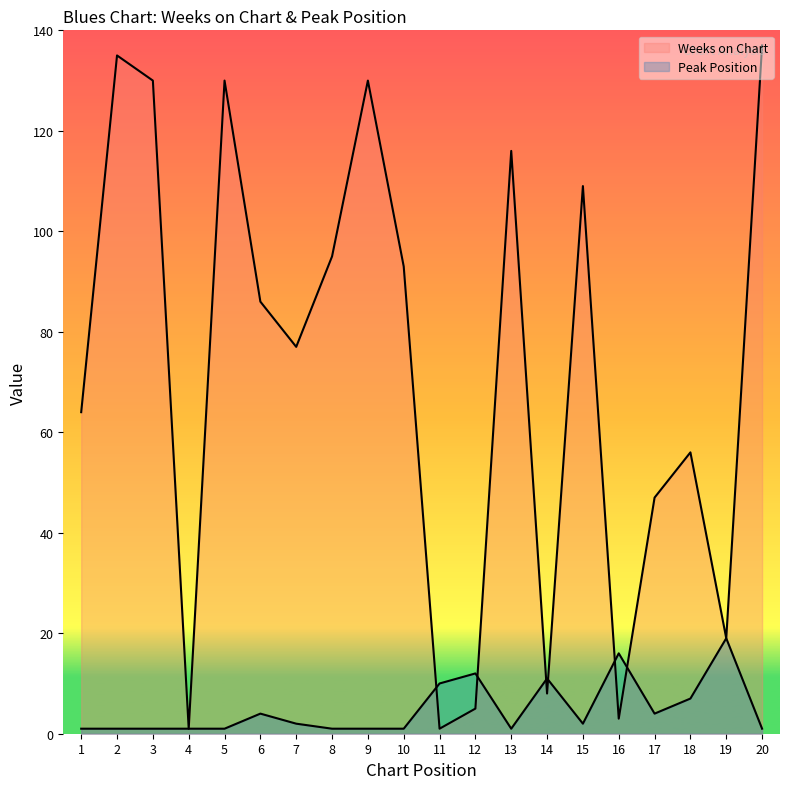

What is the difference between the highest and lowest values at 20?

136